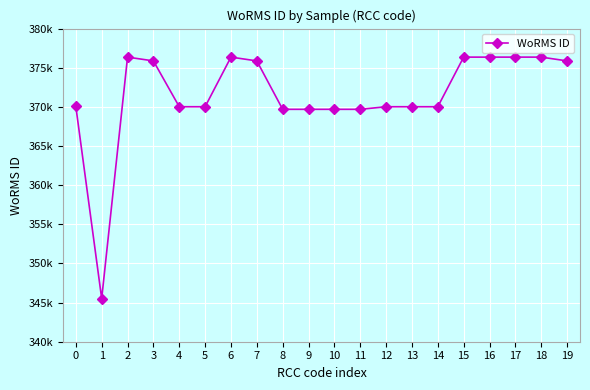

What is the change in value from 3 to 11?

-6186